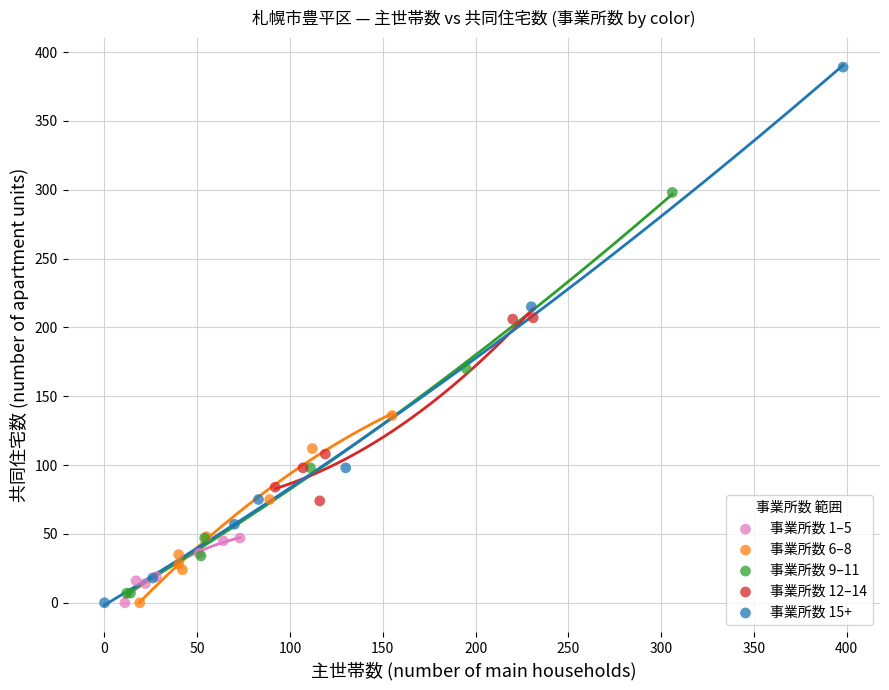

Which series has the widest spread of Y values?

事業所数 15+